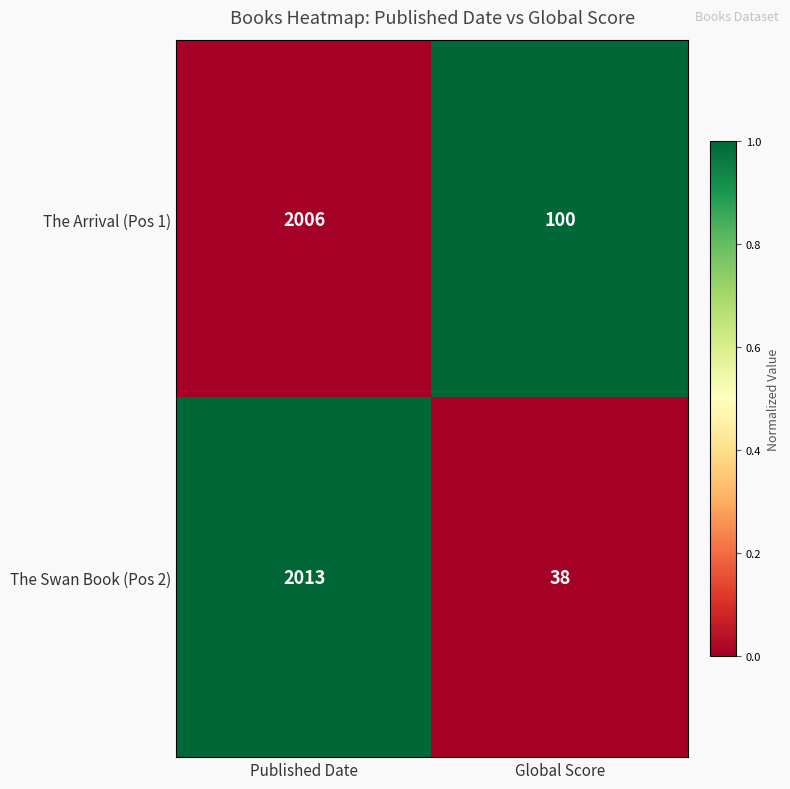

Reading left to right, extract all data points from this chart.

The Arrival (Pos 1): Published Date=2006	Global Score=100
The Swan Book (Pos 2): Published Date=2013	Global Score=38